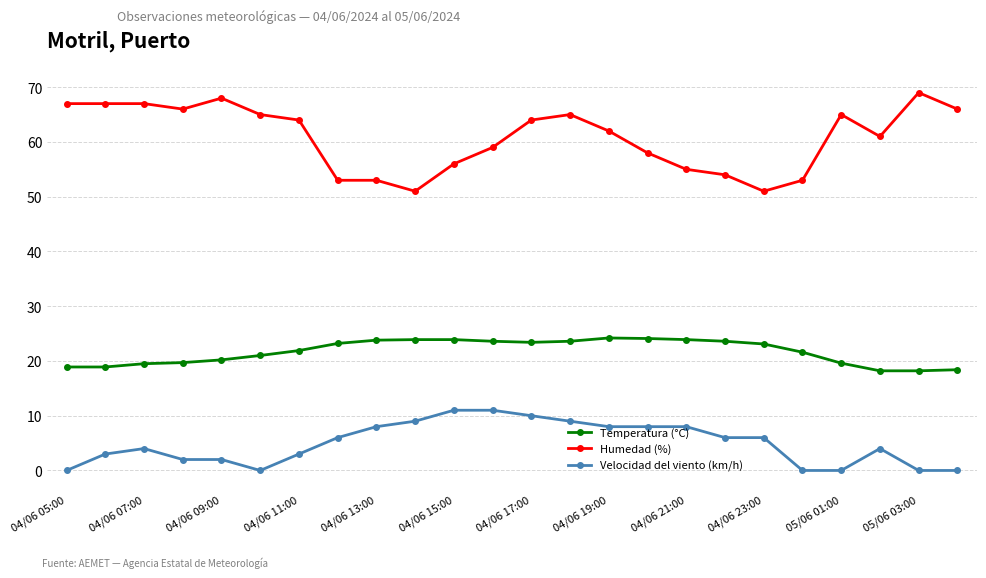

Which series has the largest total across all categories?

Humedad (%)